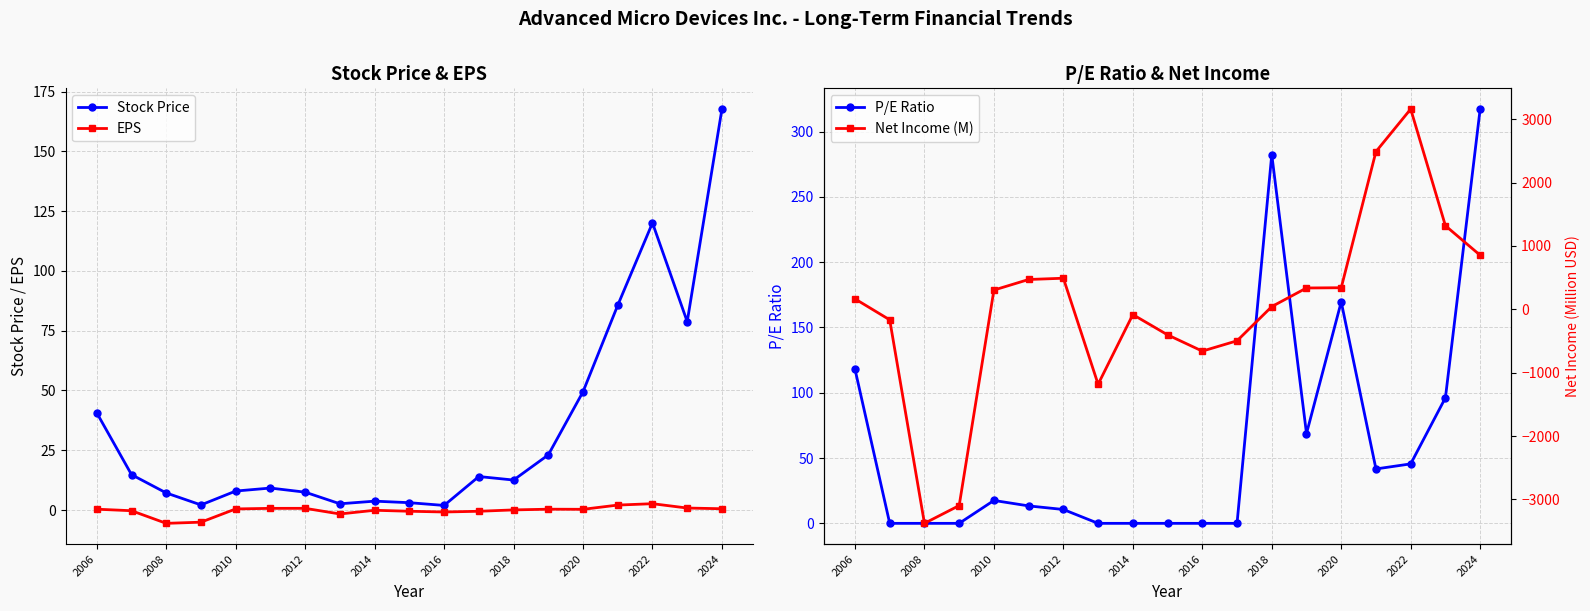

What is the difference between the maximum and second lowest values in the P/E Ratio series?

317.3